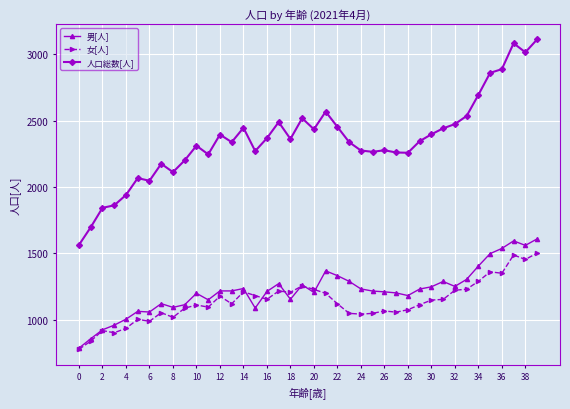

What is the average value of the 人口総数[人] series?

2357